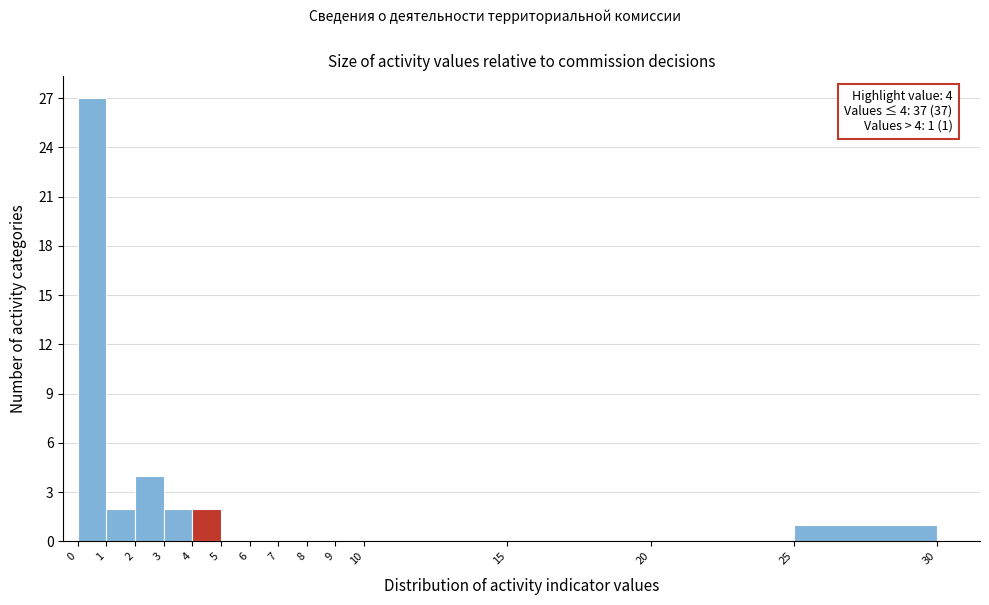

Over which range of the x-axis is the bar tallest?

0 to 1